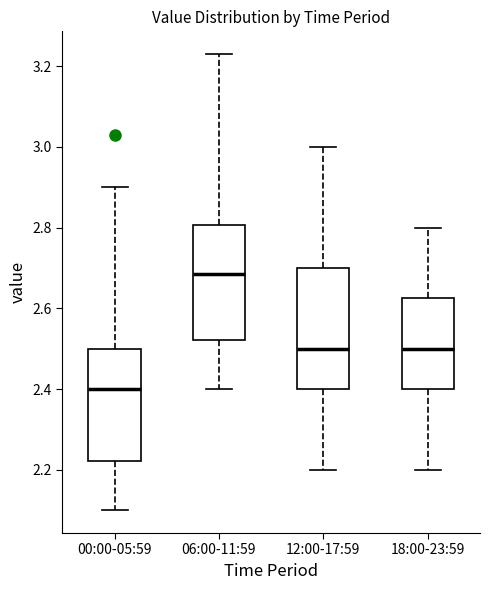

Reading left to right, read every box against the y-axis: the position of its median line, the range the box covers, and the ends of its whiskers. The values are not printed on the chart, so give them approximately, as read against the axis.

00:00-05:59: median 2.40, box 2.22 to 2.50, whiskers 2.10 to 2.90
06:00-11:59: median 2.68, box 2.52 to 2.80, whiskers 2.40 to 3.24
12:00-17:59: median 2.50, box 2.40 to 2.70, whiskers 2.20 to 3.00
18:00-23:59: median 2.50, box 2.40 to 2.62, whiskers 2.20 to 2.80